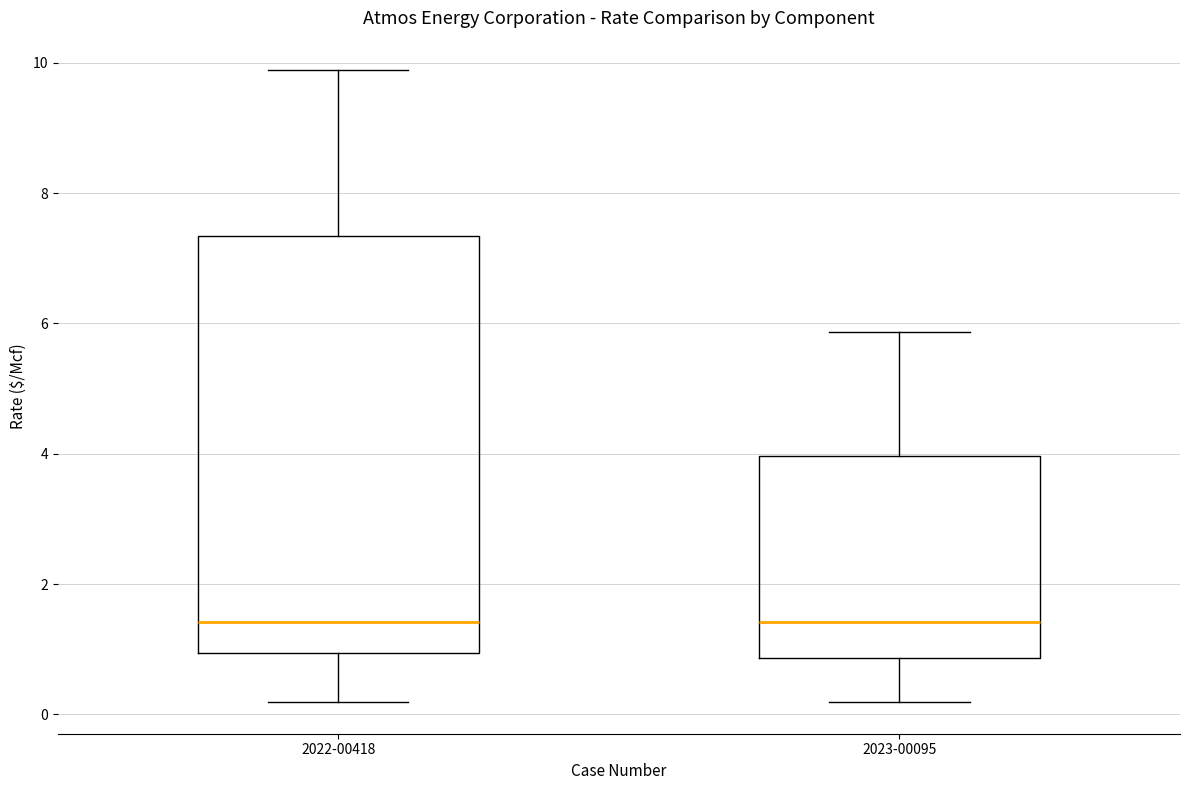

Comparing the boxes themselves (not the whiskers), which one is the tallest?

2022-00418